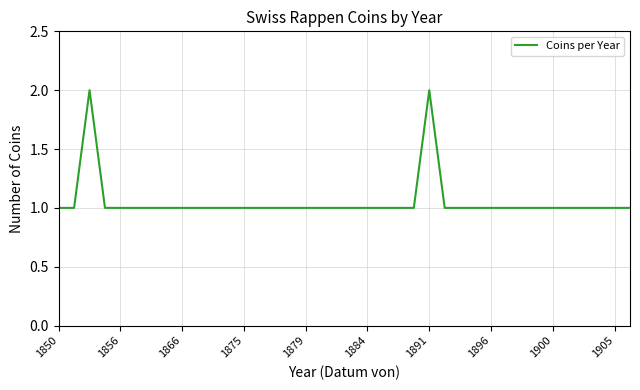

How many lines are shown in the chart?

1